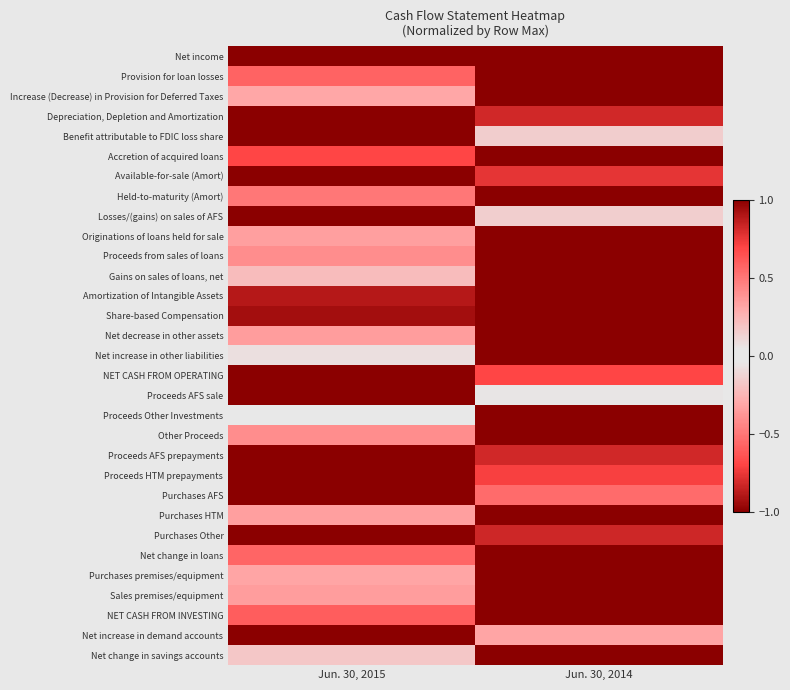

Reading left to right, extract all data points from this chart.

Net income: Jun. 30, 2015=1.0	Jun. 30, 2014=1.0
Provision for loan losses: Jun. 30, 2015=0.6	Jun. 30, 2014=1.0
Increase (Decrease) in Provision for Deferred Taxes: Jun. 30, 2015=0.3	Jun. 30, 2014=1.0
Depreciation, Depletion and Amortization: Jun. 30, 2015=1.0	Jun. 30, 2014=0.8
Benefit attributable to FDIC loss share: Jun. 30, 2015=1.0	Jun. 30, 2014=0.2
Accretion of acquired loans: Jun. 30, 2015=-0.7	Jun. 30, 2014=-1.0
Available-for-sale (Amort): Jun. 30, 2015=1.0	Jun. 30, 2014=0.8
Held-to-maturity (Amort): Jun. 30, 2015=0.5	Jun. 30, 2014=1.0
Losses/(gains) on sales of AFS: Jun. 30, 2015=-1.0	Jun. 30, 2014=-0.1
Originations of loans held for sale: Jun. 30, 2015=-0.3	Jun. 30, 2014=-1.0
Proceeds from sales of loans: Jun. 30, 2015=0.4	Jun. 30, 2014=1.0
Gains on sales of loans, net: Jun. 30, 2015=-0.2	Jun. 30, 2014=-1.0
Amortization of Intangible Assets: Jun. 30, 2015=0.9	Jun. 30, 2014=1.0
Share-based Compensation: Jun. 30, 2015=0.9	Jun. 30, 2014=1.0
Net decrease in other assets: Jun. 30, 2015=0.3	Jun. 30, 2014=1.0
Net increase in other liabilities: Jun. 30, 2015=-0.1	Jun. 30, 2014=-1.0
NET CASH FROM OPERATING: Jun. 30, 2015=1.0	Jun. 30, 2014=0.7
Proceeds AFS sale: Jun. 30, 2015=1.0	Jun. 30, 2014=0.0
Proceeds Other Investments: Jun. 30, 2015=0.0	Jun. 30, 2014=1.0
Other Proceeds: Jun. 30, 2015=0.4	Jun. 30, 2014=1.0
Proceeds AFS prepayments: Jun. 30, 2015=1.0	Jun. 30, 2014=0.8
Proceeds HTM prepayments: Jun. 30, 2015=1.0	Jun. 30, 2014=0.7
Purchases AFS: Jun. 30, 2015=-1.0	Jun. 30, 2014=-0.5
Purchases HTM: Jun. 30, 2015=-0.3	Jun. 30, 2014=-1.0
Purchases Other: Jun. 30, 2015=-1.0	Jun. 30, 2014=-0.8
Net change in loans: Jun. 30, 2015=-0.6	Jun. 30, 2014=-1.0
Purchases premises/equipment: Jun. 30, 2015=-0.3	Jun. 30, 2014=-1.0
Sales premises/equipment: Jun. 30, 2015=0.3	Jun. 30, 2014=1.0
NET CASH FROM INVESTING: Jun. 30, 2015=-0.6	Jun. 30, 2014=-1.0
Net increase in demand accounts: Jun. 30, 2015=1.0	Jun. 30, 2014=0.3
Net change in savings accounts: Jun. 30, 2015=0.2	Jun. 30, 2014=-1.0